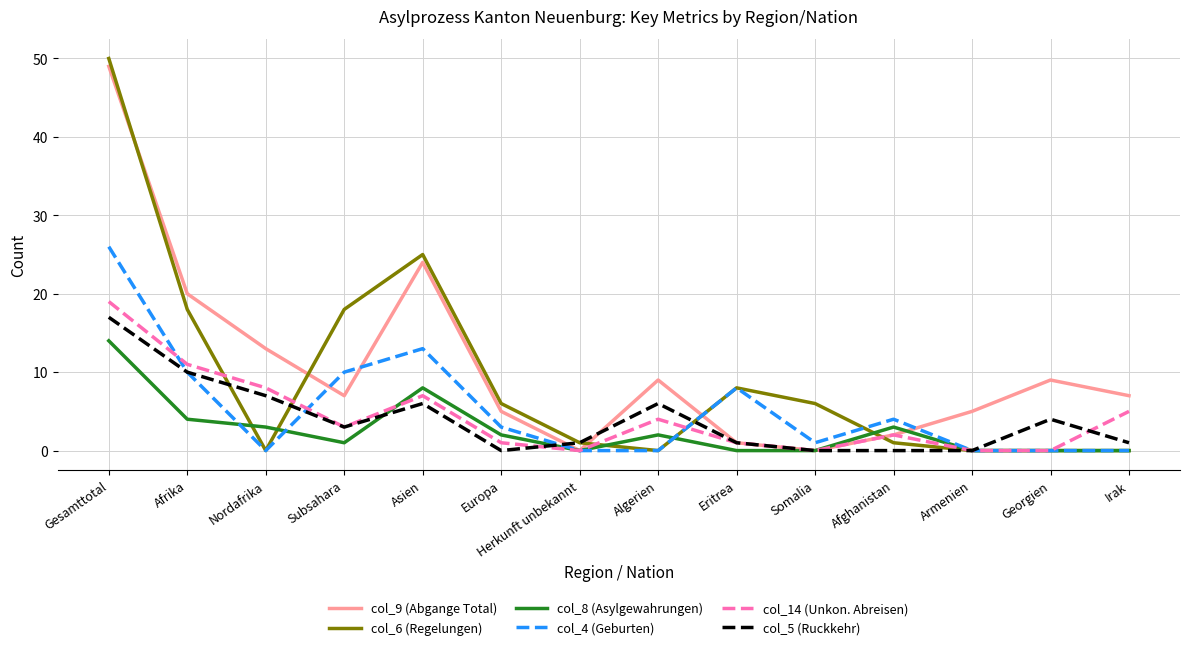

At how many categories does at least one series exceed 48?

1